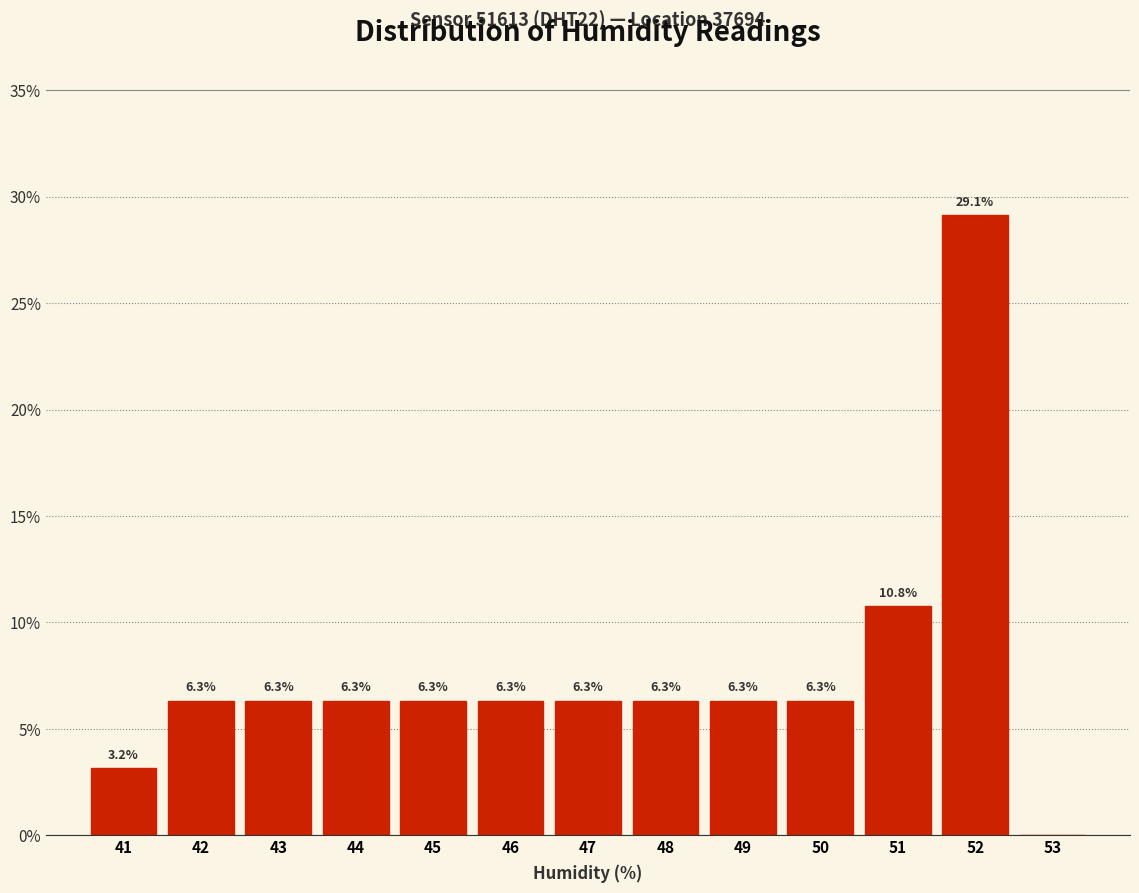

Reading left to right, extract all data points from this chart.

41=3.2	42=6.3	43=6.3	44=6.3	45=6.3	46=6.3	47=6.3	48=6.3	49=6.3	50=6.3	51=10.8	52=29.1	53=0.0